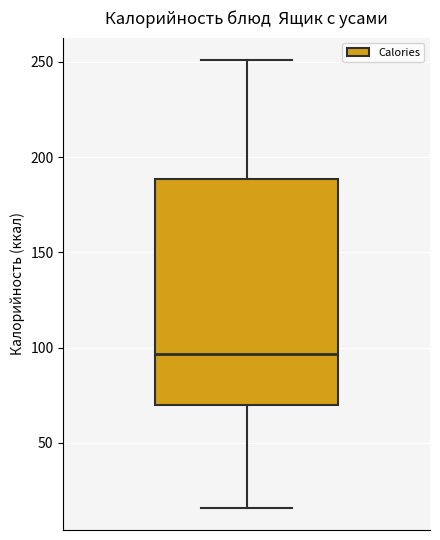

Transcribe this box plot: give where the median line is, the range the box spans, and where the two whiskers end, as read against the y-axis. The values are not printed on the chart, so give them approximately, as read against the axis.

median 95, box 70 to 190, whiskers 15 to 250